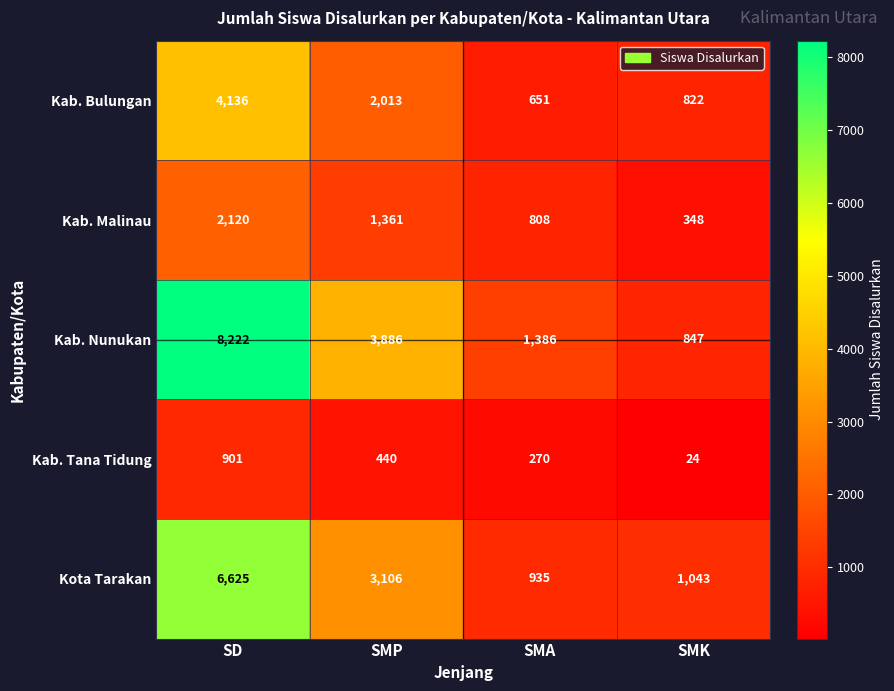

What is the maximum value shown in the chart?

8222